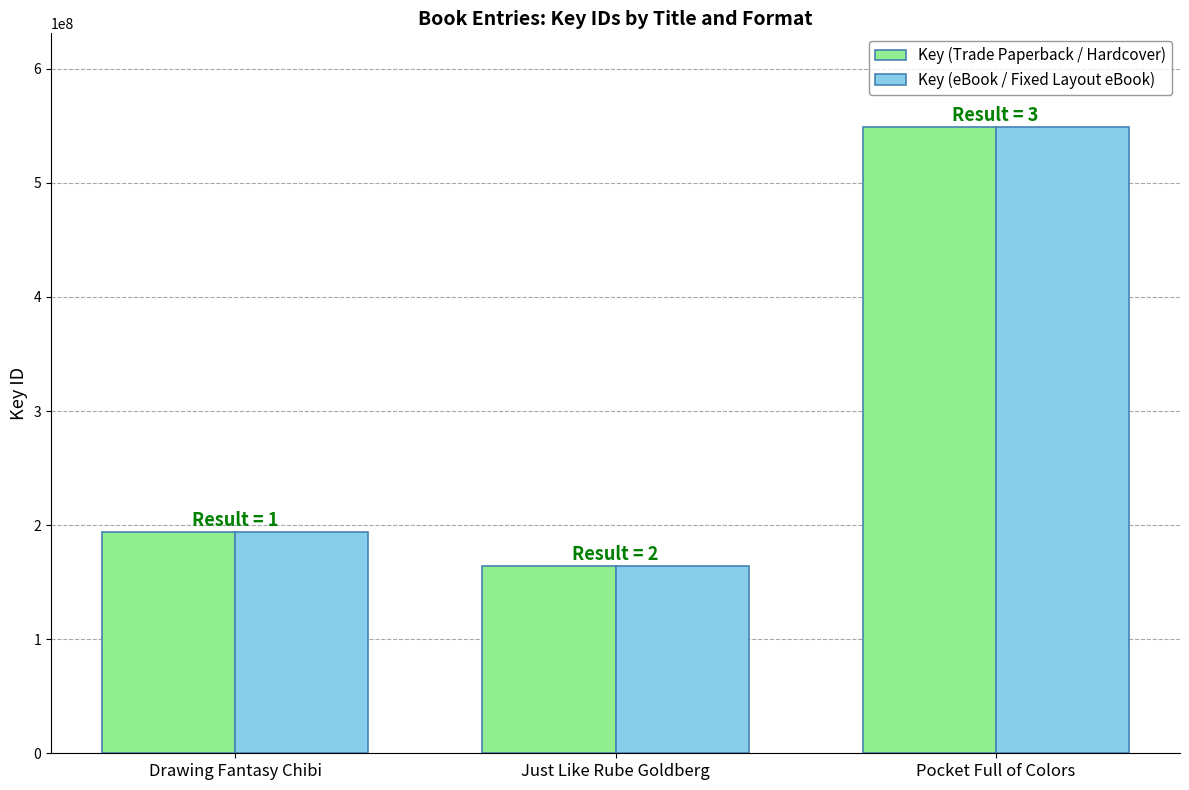

The Key (eBook / Fixed Layout eBook) series shows 548773548 at Pocket Full of Colors. True or false?

True